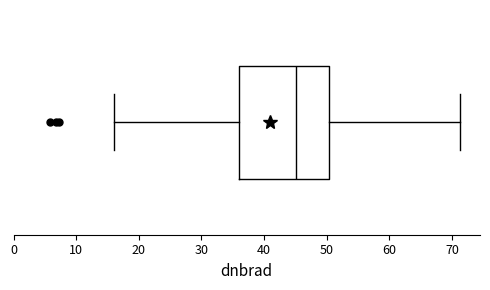

Where is the left edge of the box on the x-axis? The values are not printed on the chart, so give them approximately, as read against the axis.

36